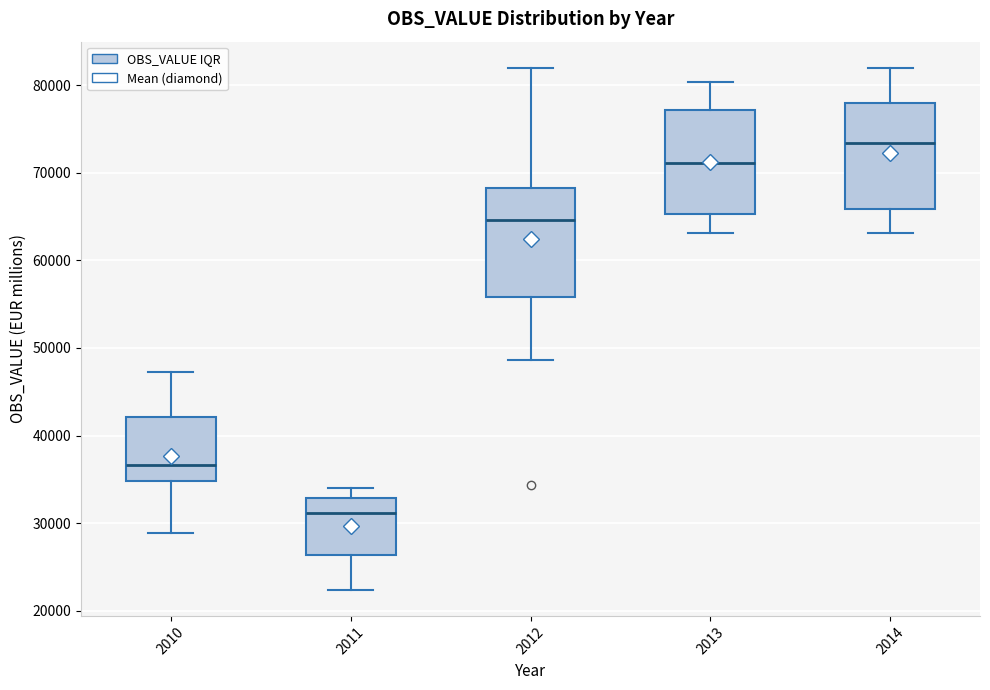

Reading left to right, read every box against the y-axis: the position of its median line, the range the box covers, and the ends of its whiskers. The values are not printed on the chart, so give them approximately, as read against the axis.

2010: median 37000, box 35000 to 42000, whiskers 29000 to 47000
2011: median 31000, box 26000 to 33000, whiskers 22000 to 34000
2012: median 65000, box 56000 to 68000, whiskers 49000 to 82000
2013: median 71000, box 65000 to 77000, whiskers 63000 to 80000
2014: median 73000, box 66000 to 78000, whiskers 63000 to 82000